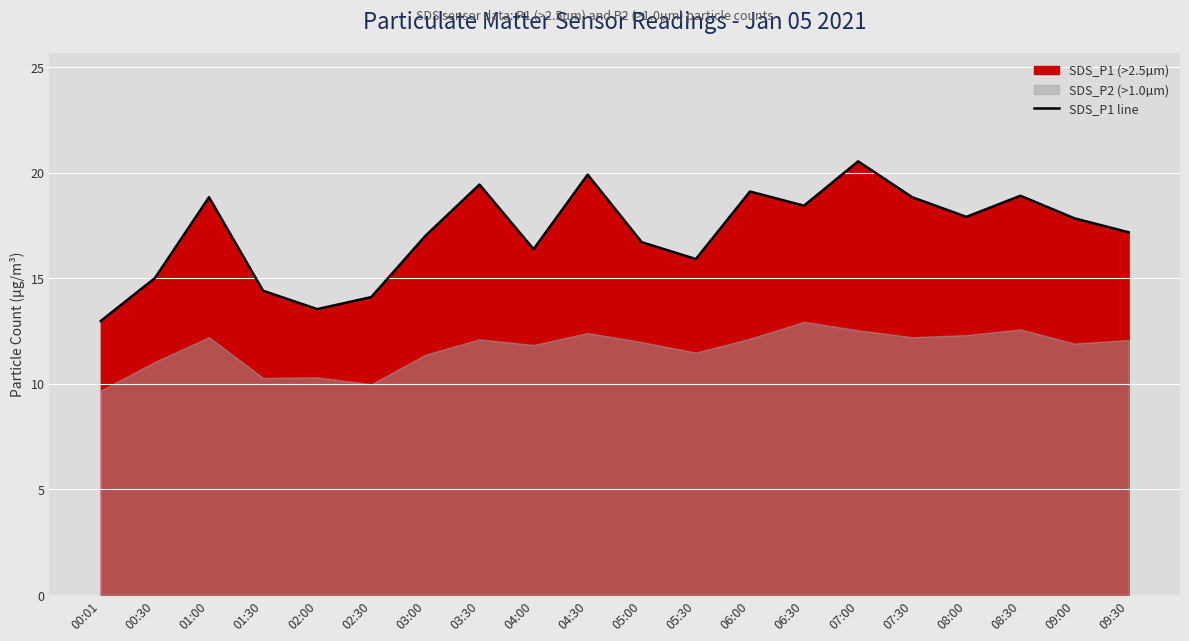

Reading left to right, list all the values displayed in this chart.

00:01=13.0	00:30=15.0	01:00=18.8	01:30=14.4	02:00=13.5	02:30=14.1	03:00=17.0	03:30=19.4	04:00=16.4	04:30=19.9	05:00=16.7	05:30=15.9	06:00=19.1	06:30=18.4	07:00=20.5	07:30=18.8	08:00=17.9	08:30=18.9	09:00=17.8	09:30=17.2